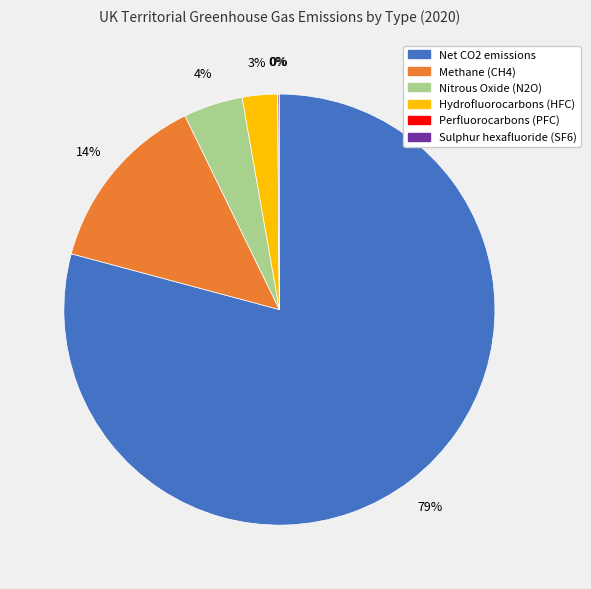

To the nearest percent, what is the combined percentage of Net CO2 emissions and Hydrofluorocarbons (HFC)?

82%